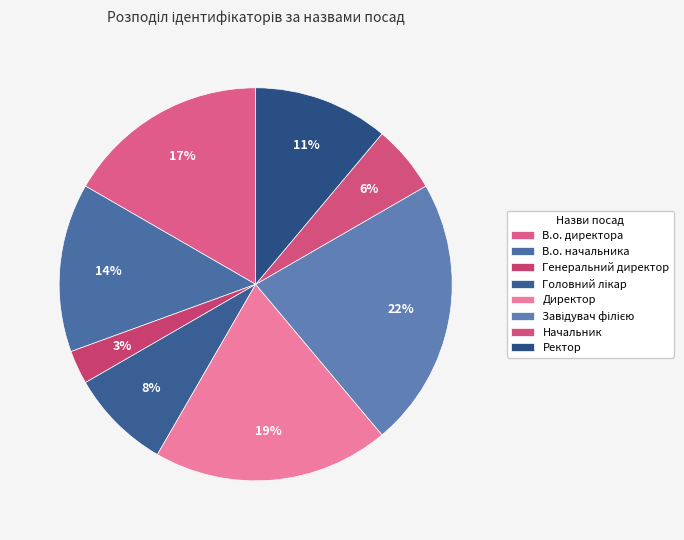

How many slices are in this pie chart?

8